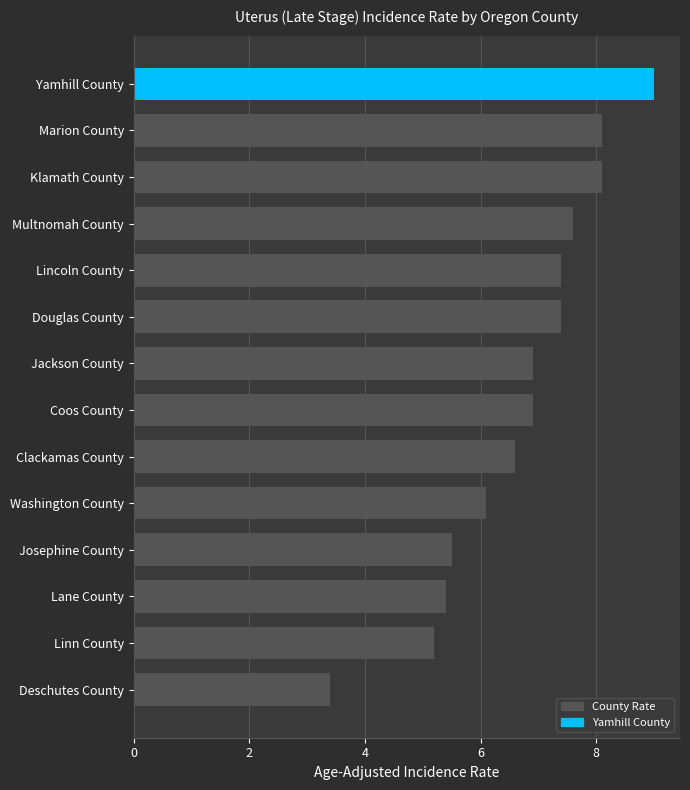

What is the difference between the second highest and minimum values?

4.7